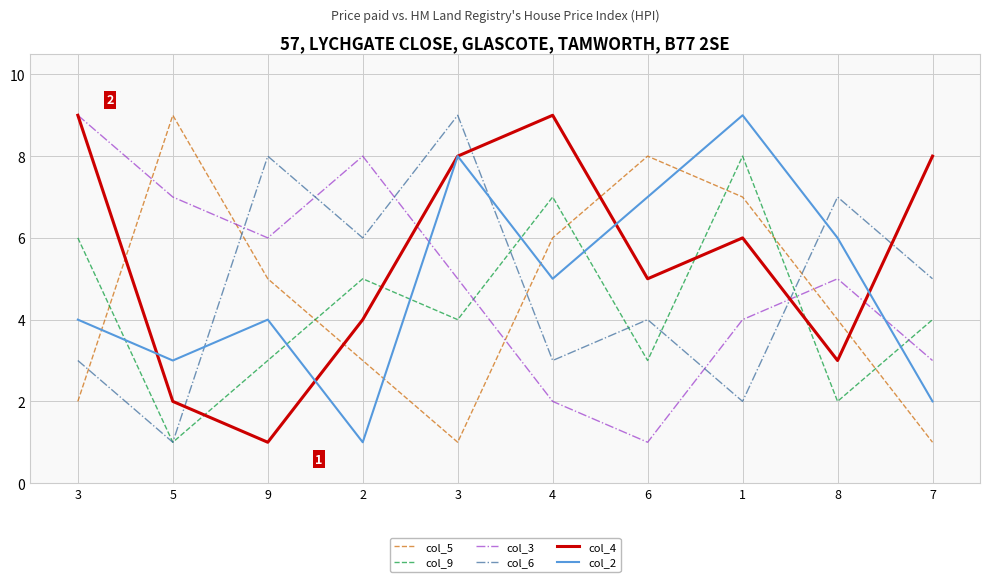

What is the value of the col_3 point at the 6th from the left?

2